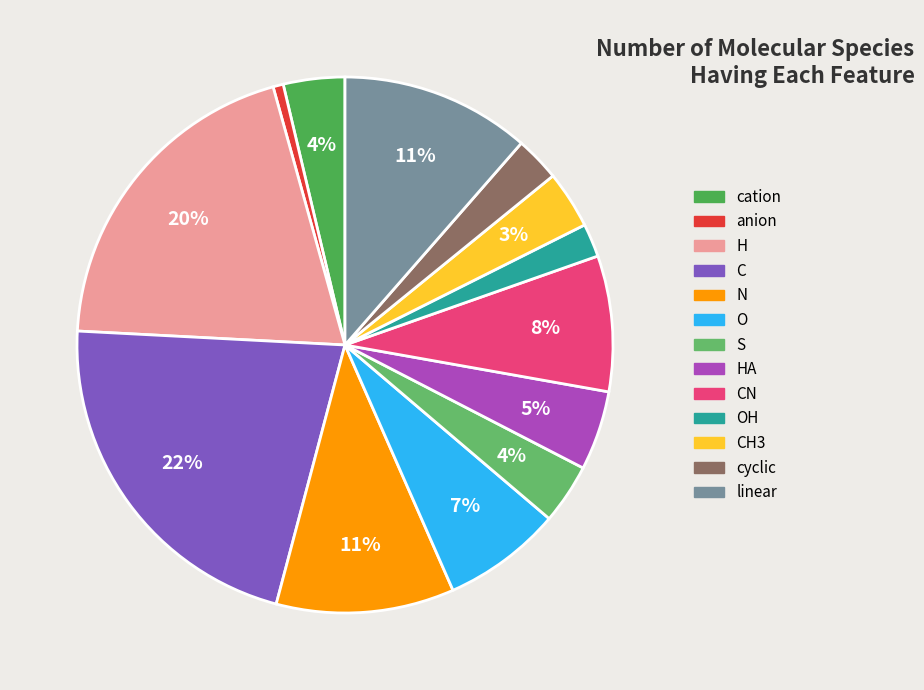

Which slice is the smallest?

anion